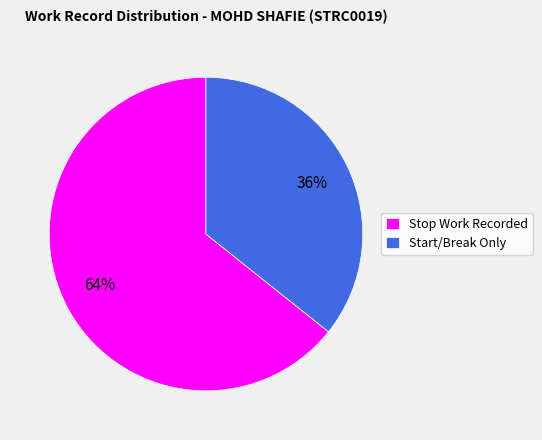

What percentage is the Start/Break Only slice, to the nearest percent?

36%